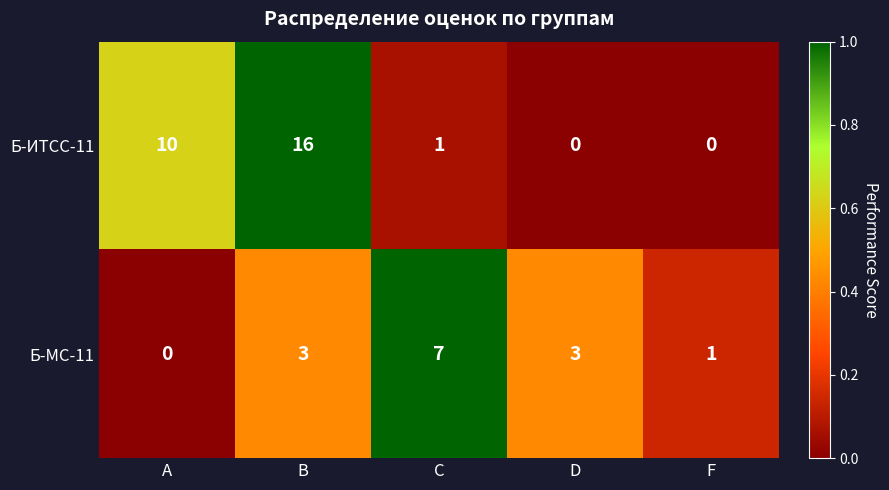

Count the number of data series in this chart.

2